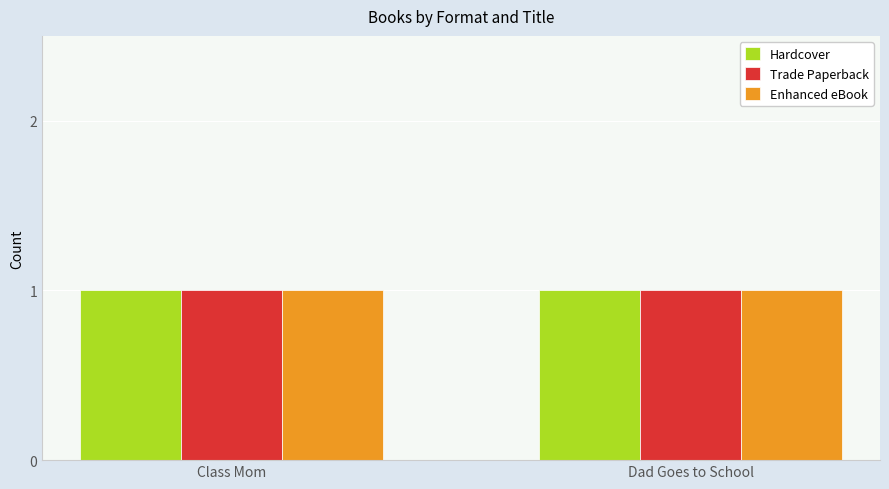

How many bars are there in total?

6